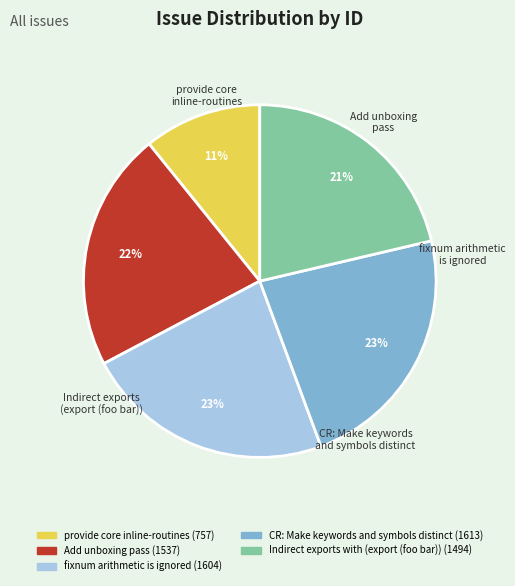

Does provide core inline-routines account for over 50% of the chart?

No